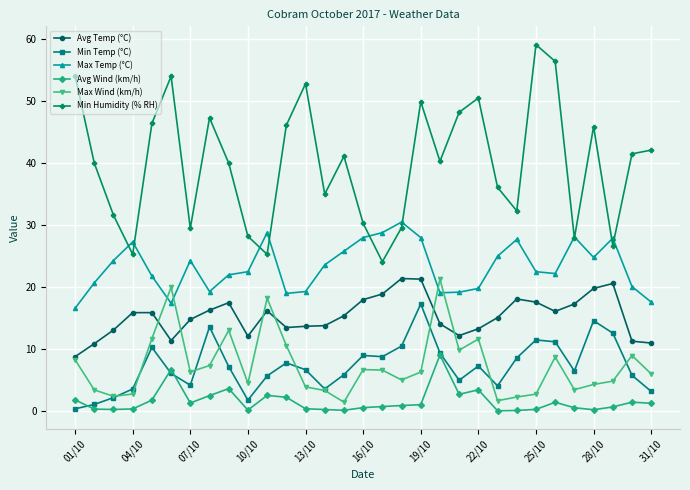

How many interior local valleys does the Min Humidity (% RH) series have?

9